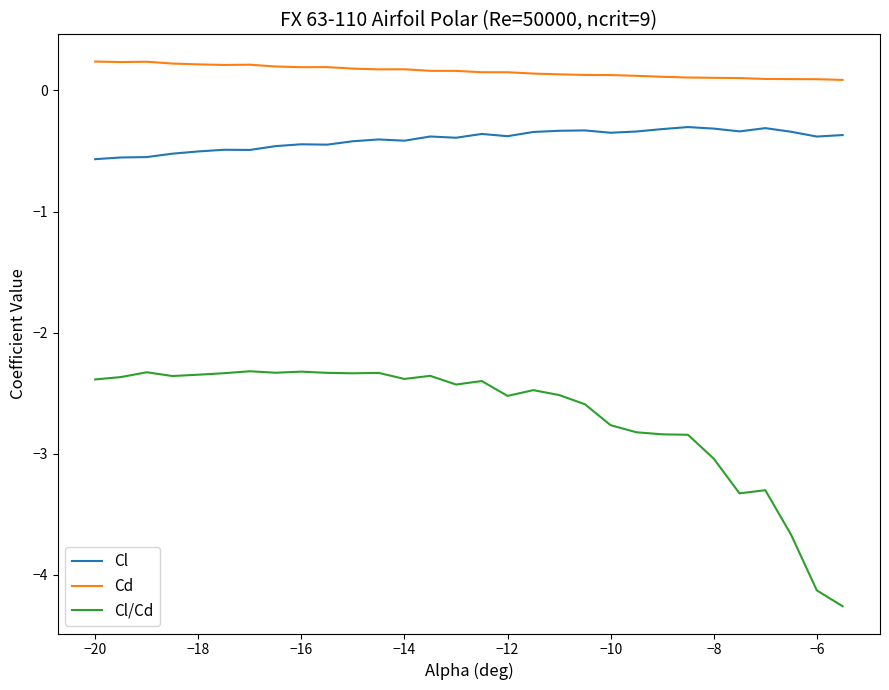

What is the difference between the maximum and minimum values in the Cl/Cd series?

1.9